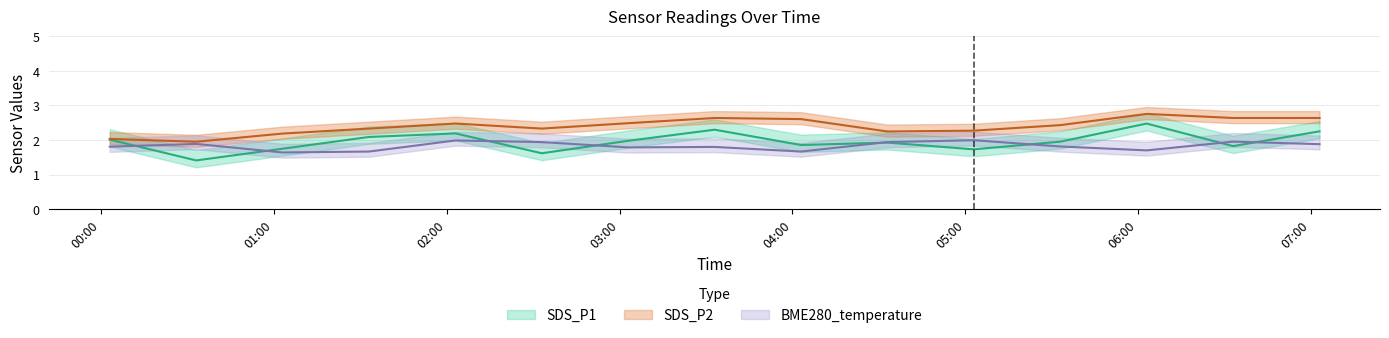

What is the average value of the BME280_temperature series?

1.8